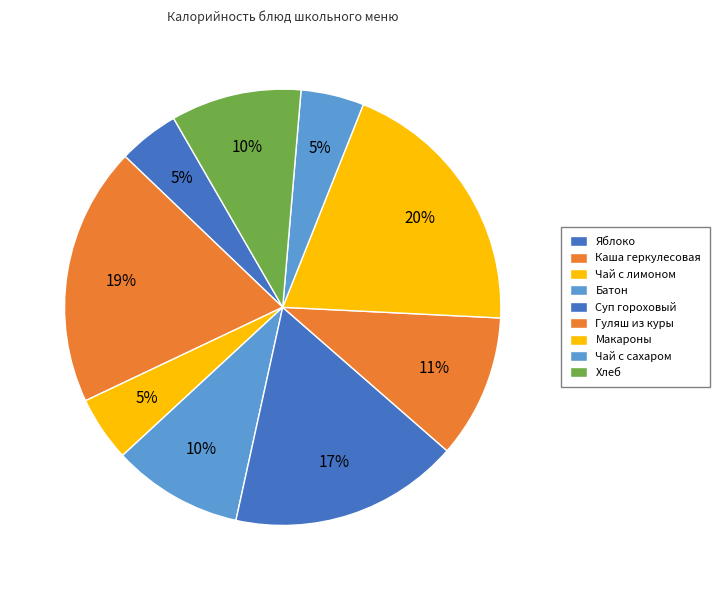

Count the number of slices in the pie.

9